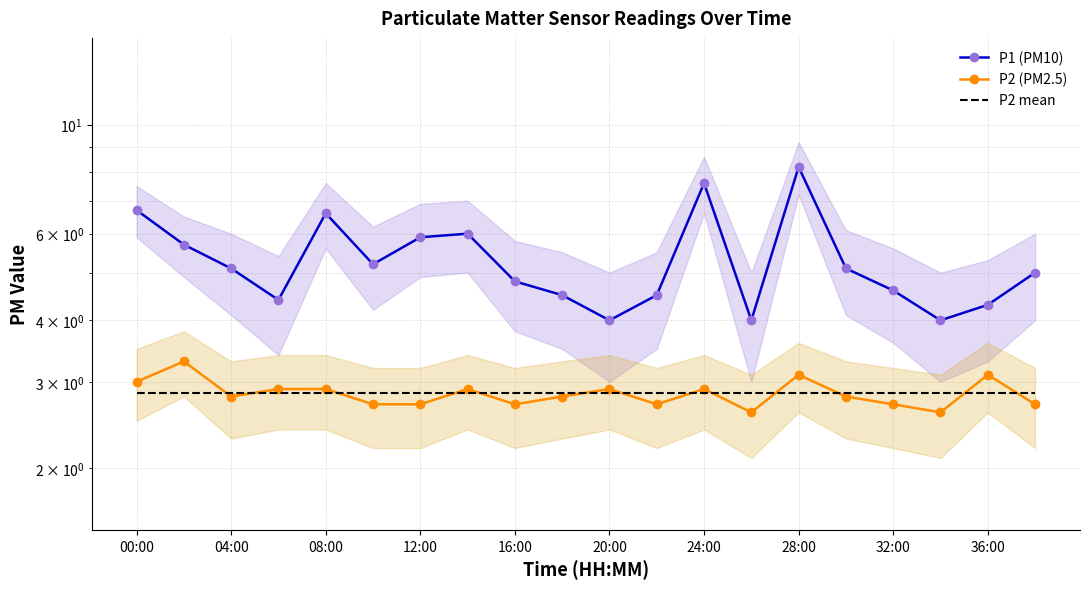

The value of P2 mean at 04:00 is 2.8. True or false?

True